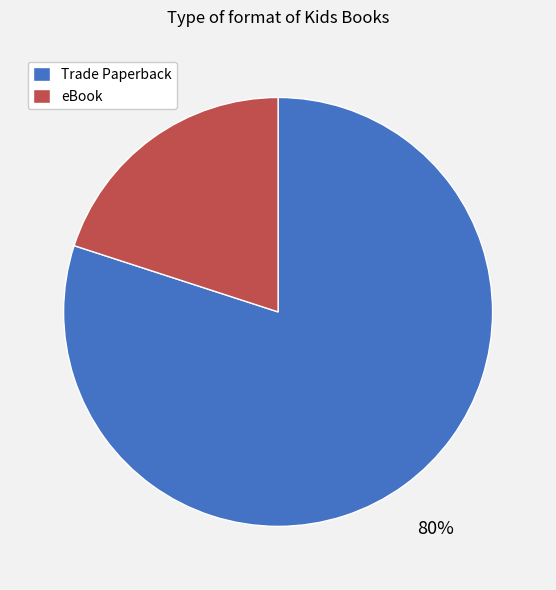

True or false: eBook accounts for 20% of the total.

True